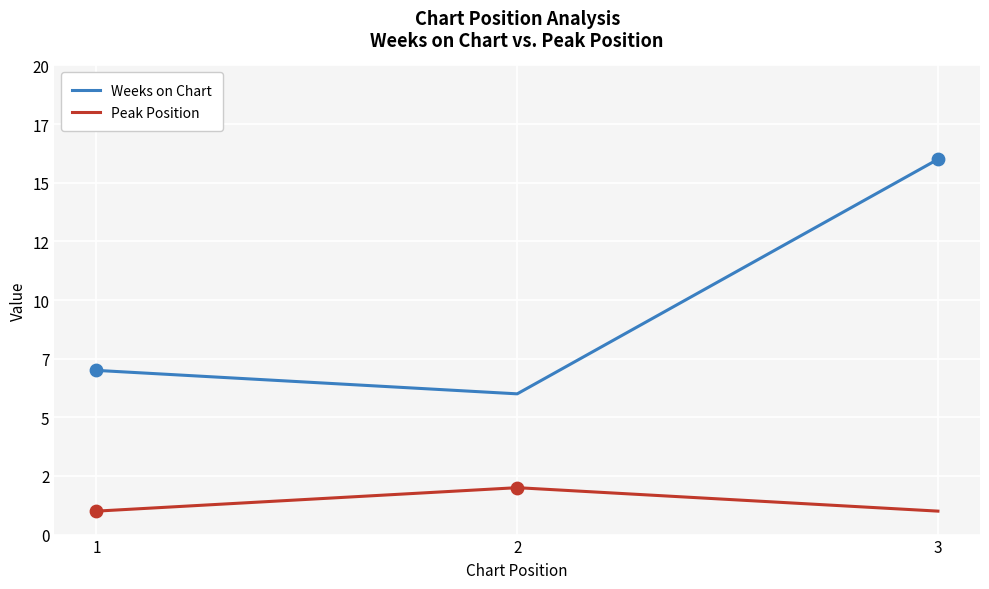

What are all the series names shown in the legend?

Weeks on Chart, Peak Position